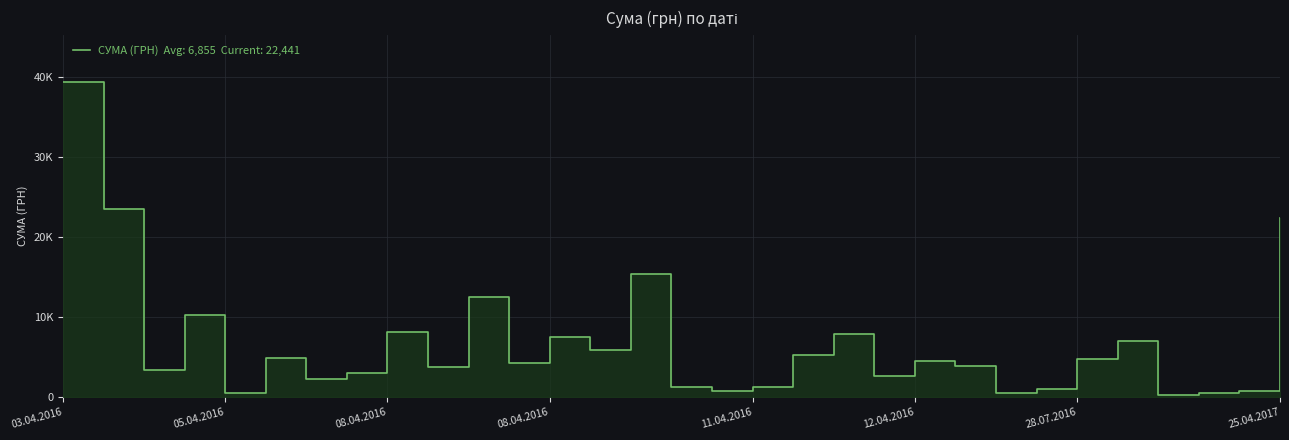

What is the sum of all values?

209309.8